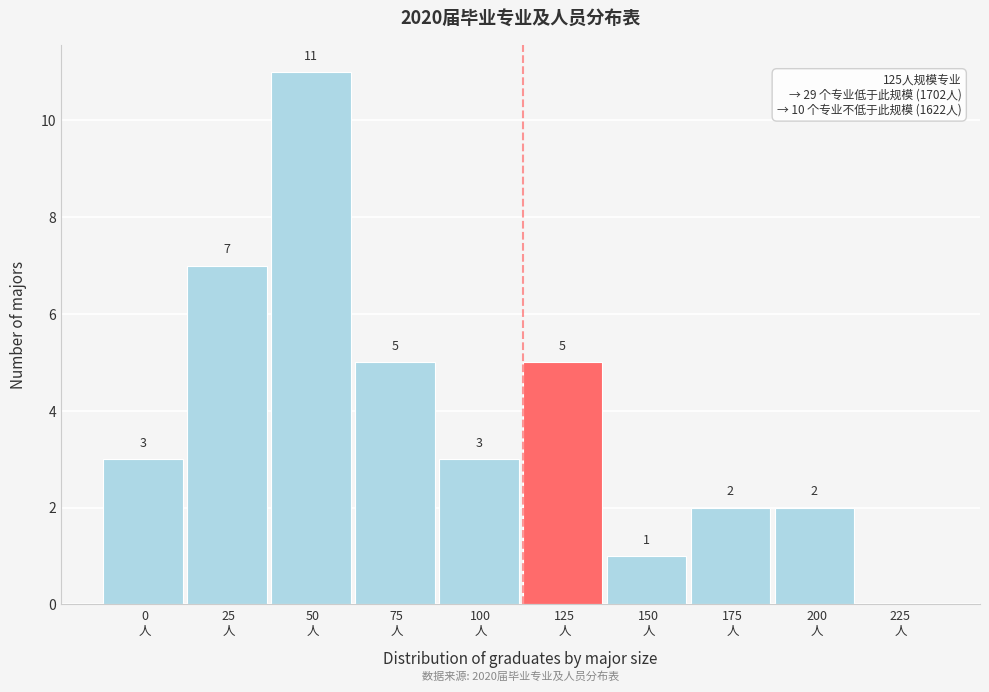

What is the sum of all values?

39